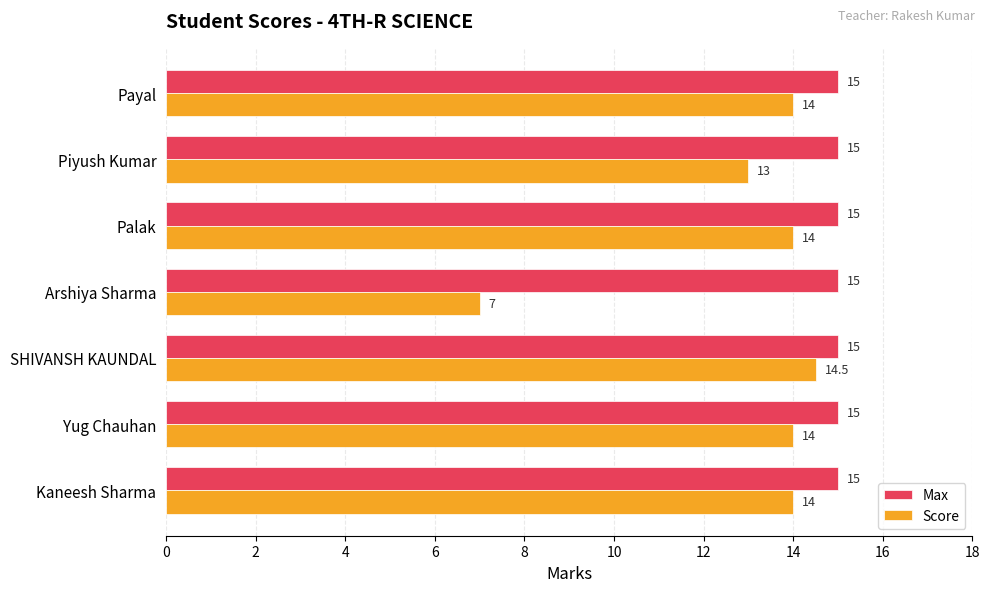

At which label is Score closest to 10?

Arshiya Sharma